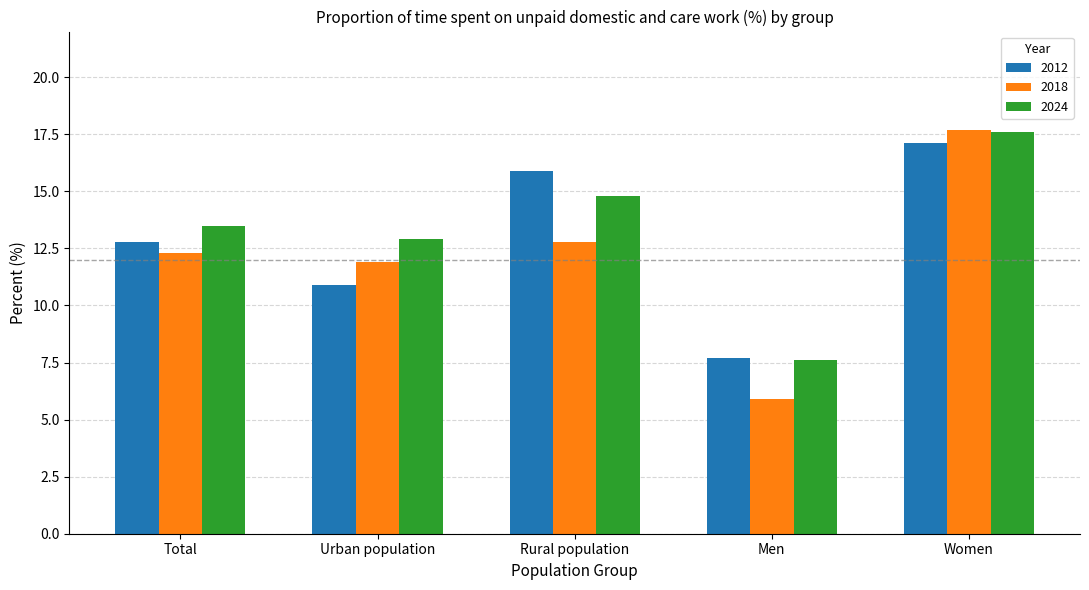

The 2012 series shows 10.9 at Urban population. True or false?

True